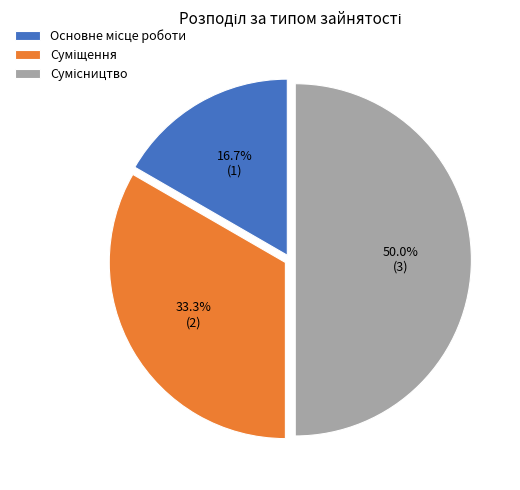

Combined, do Основне місце роботи and Сумісництво account for over 50%?

Yes